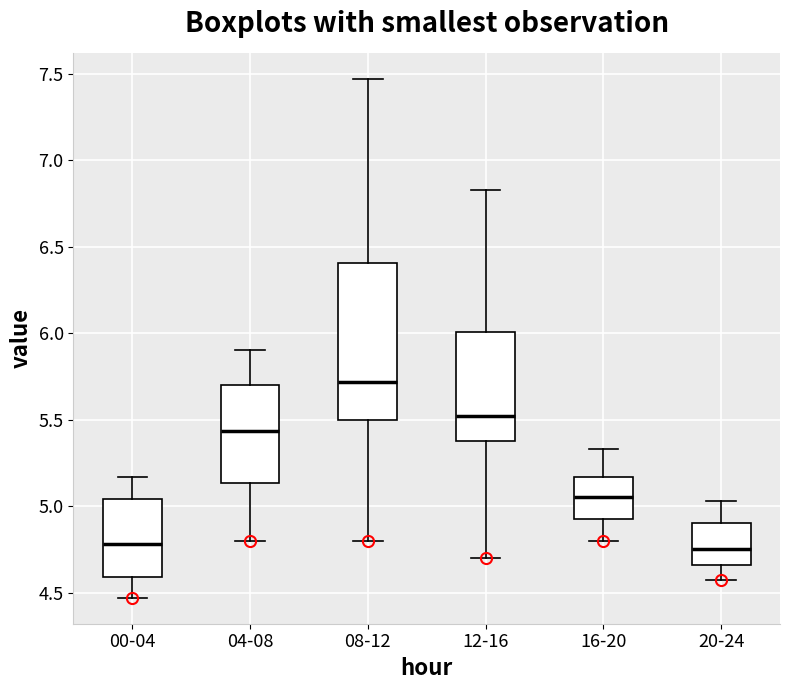

Where does the lower whisker of the box for 20-24 end on the y-axis? The values are not printed on the chart, so give them approximately, as read against the axis.

4.55